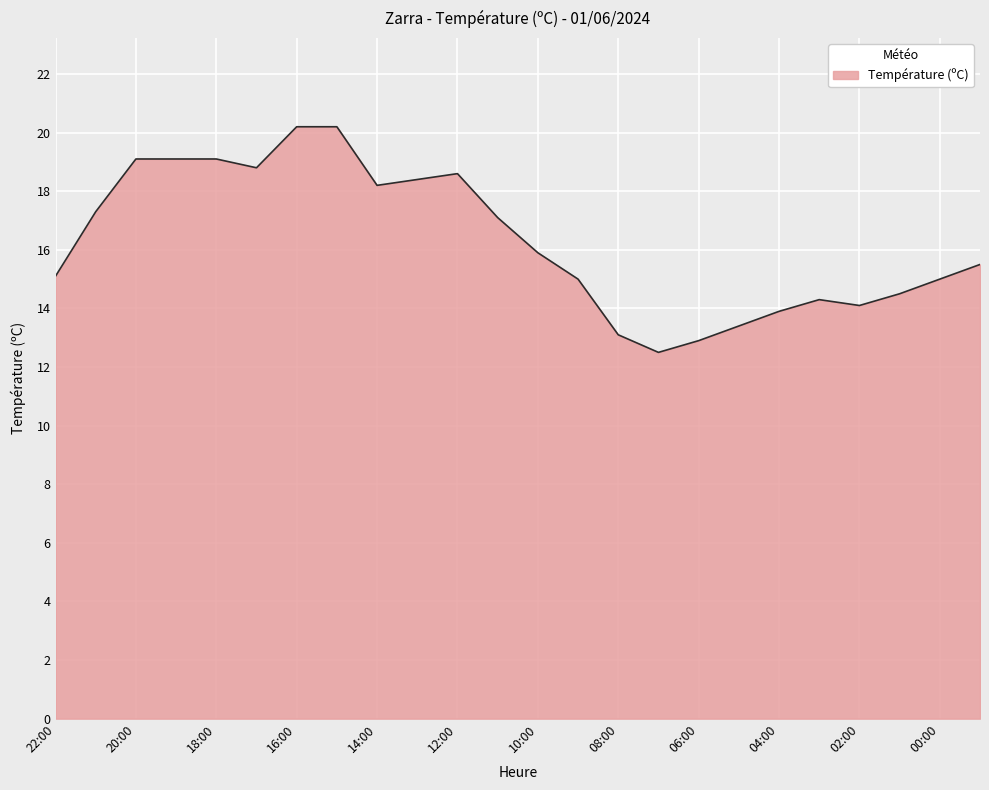

What is the minimum value shown in the chart?

12.5